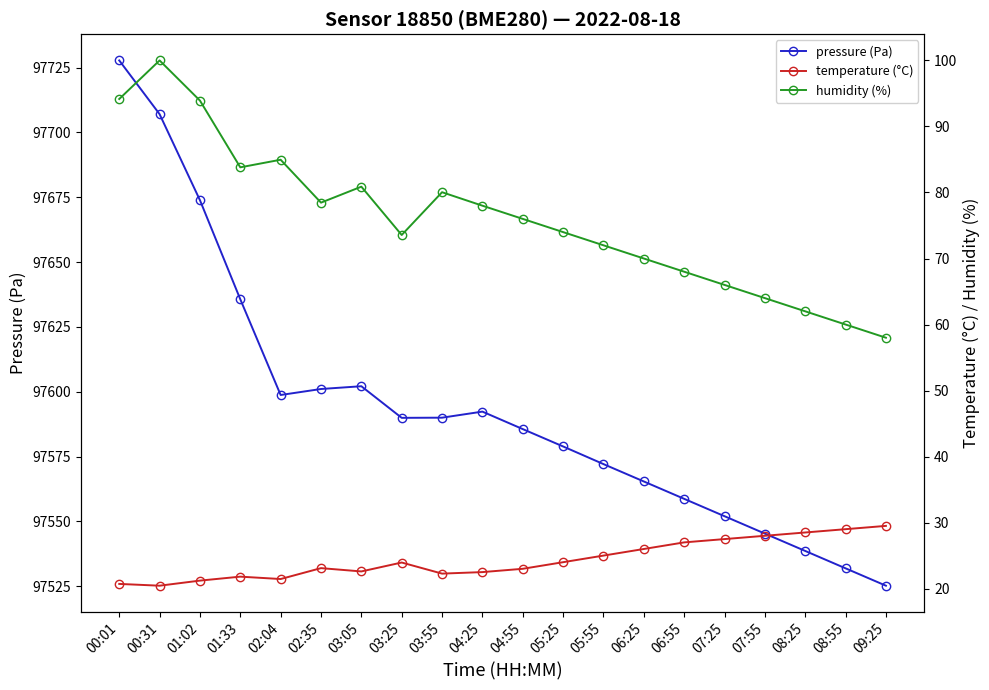

Where is the first local minimum for temperature (°C)?

00:31